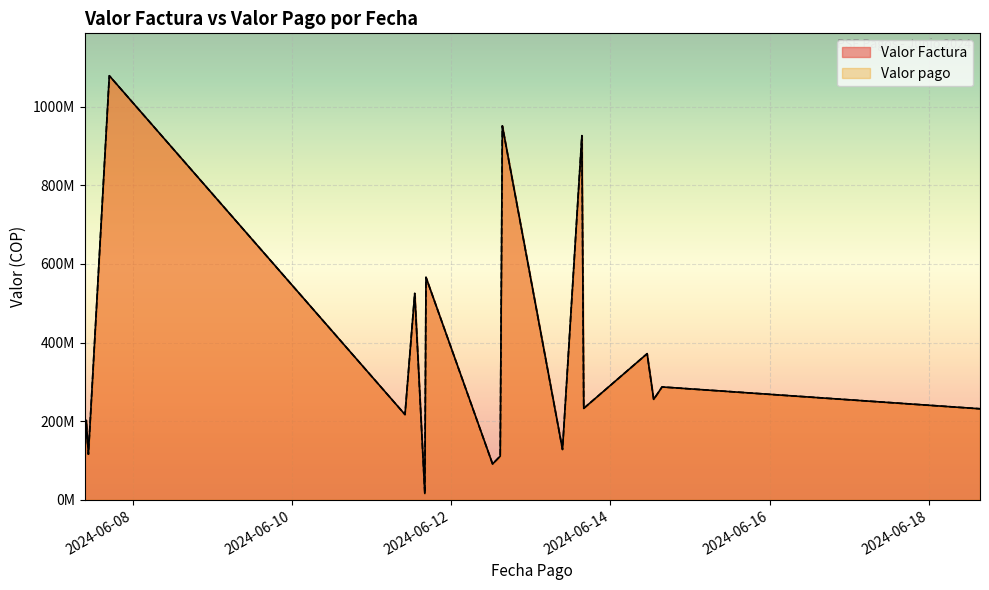

Count the number of categories in the chart.

19